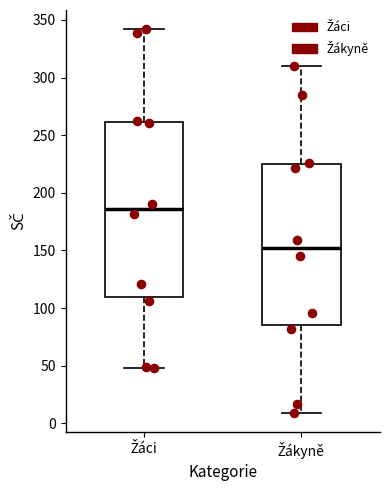

Comparing the boxes themselves (not the whiskers), which one is the tallest?

Žáci